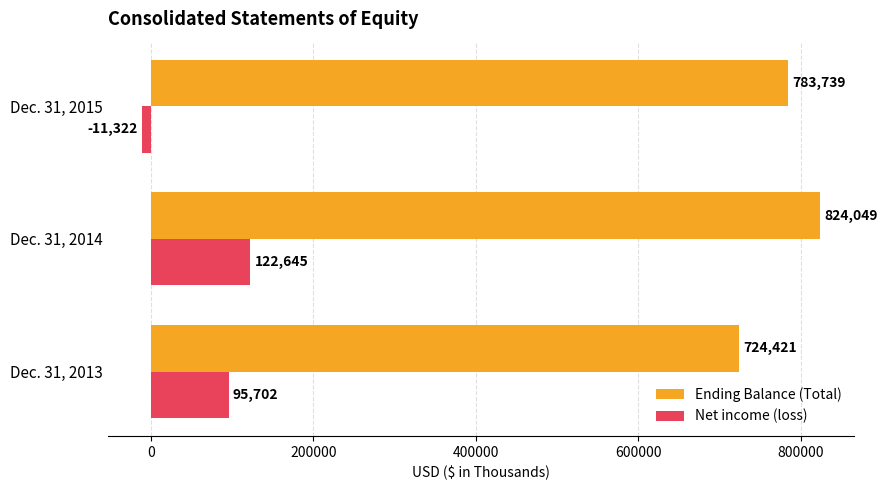

Which series has the largest total across all categories?

Ending Balance (Total)